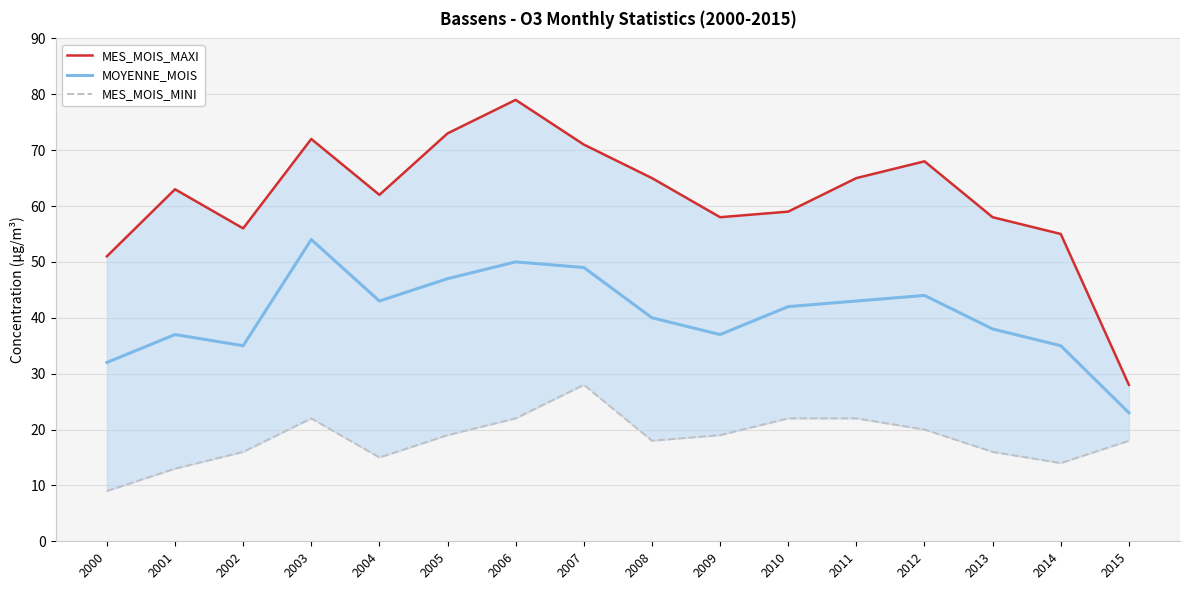

True or false: MOYENNE_MOIS and MES_MOIS_MINI cross at least once.

False